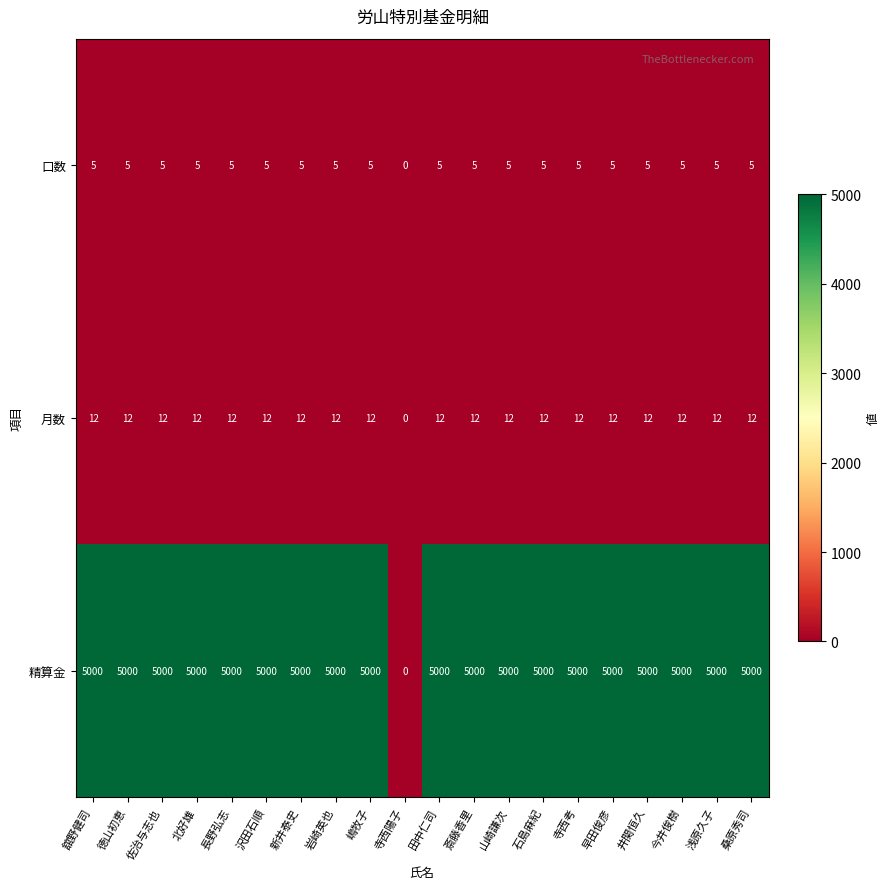

What is the total value across all series at 早田俊彦?

5017